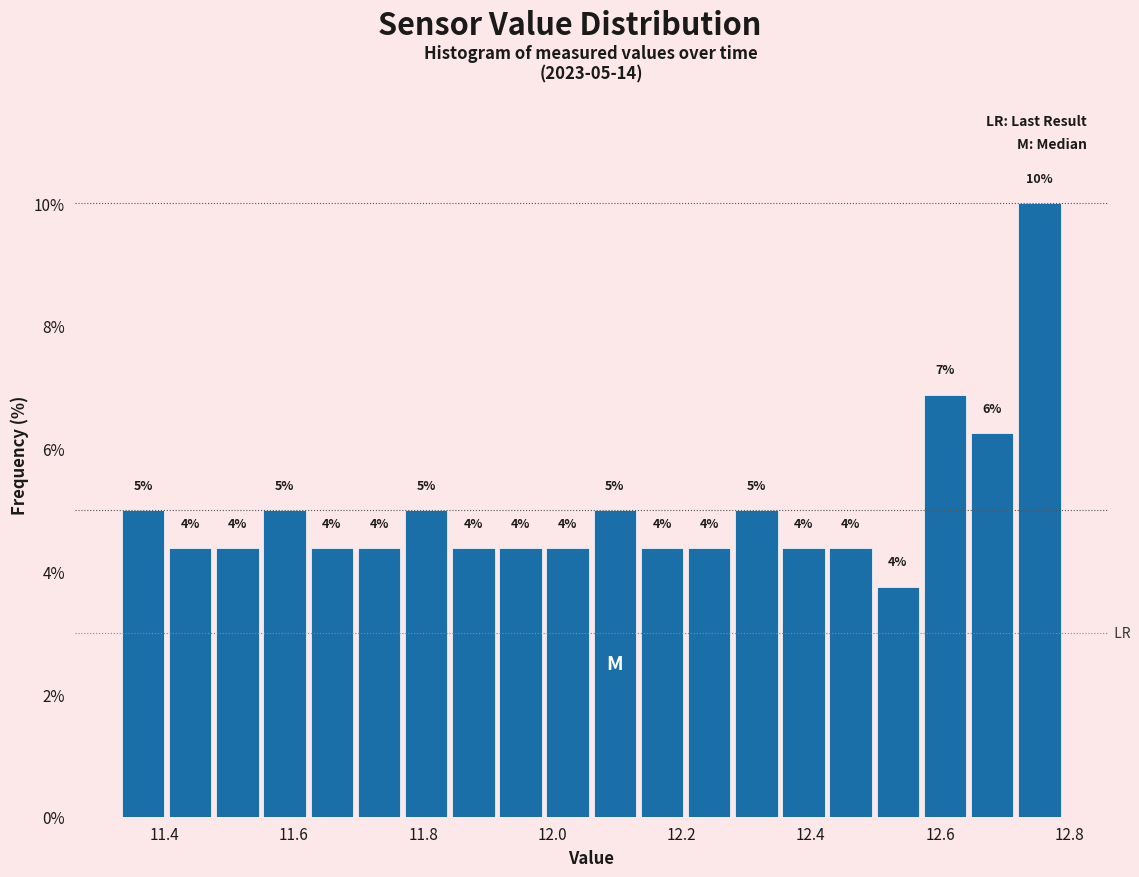

Read against the x-axis, roughly where is the centre of the tallest bar?

12.76